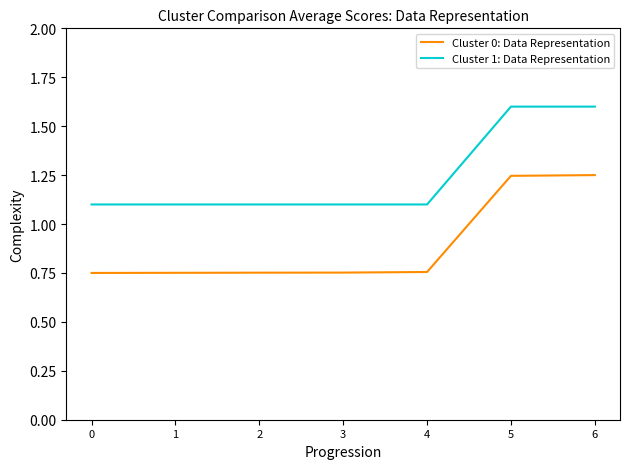

Rank the series at 0 from lowest to highest value.

Cluster 0: Data Representation, Cluster 1: Data Representation